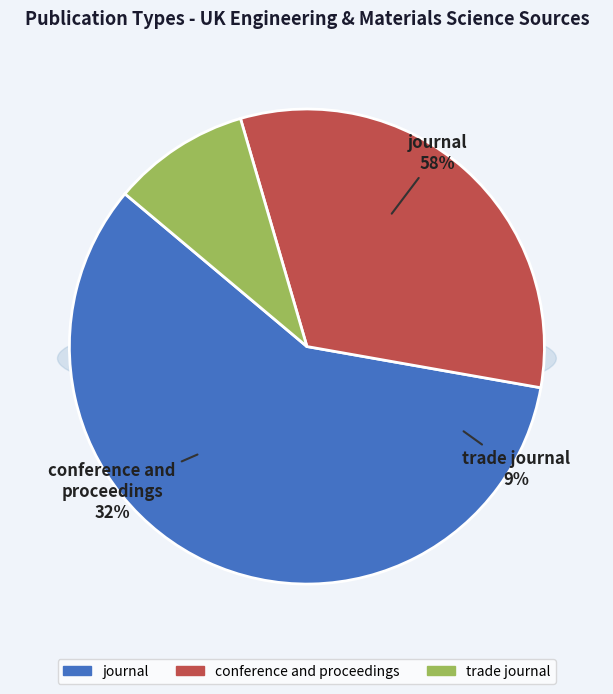

What percentage is the trade journal slice, to the nearest percent?

9%